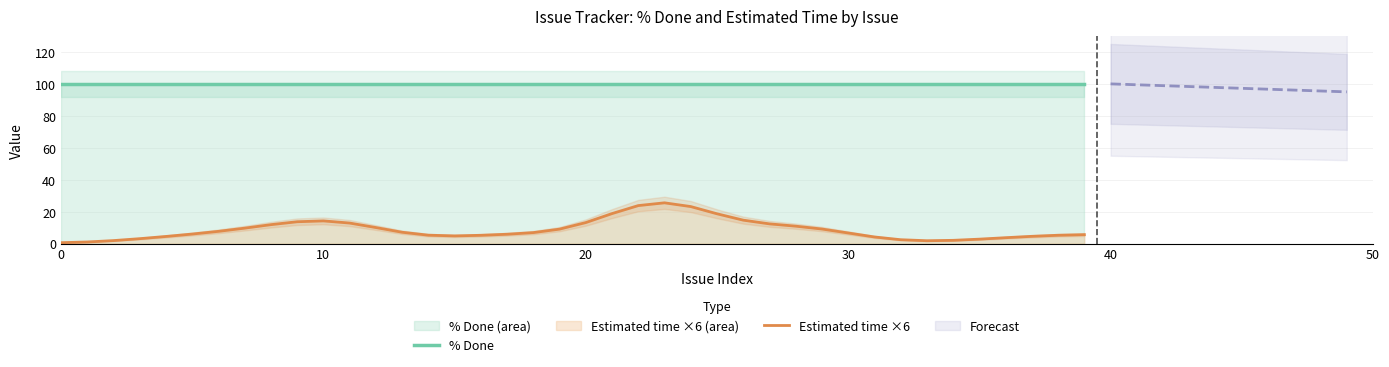

Which series has the widest spread of values?

Estimated time ×6